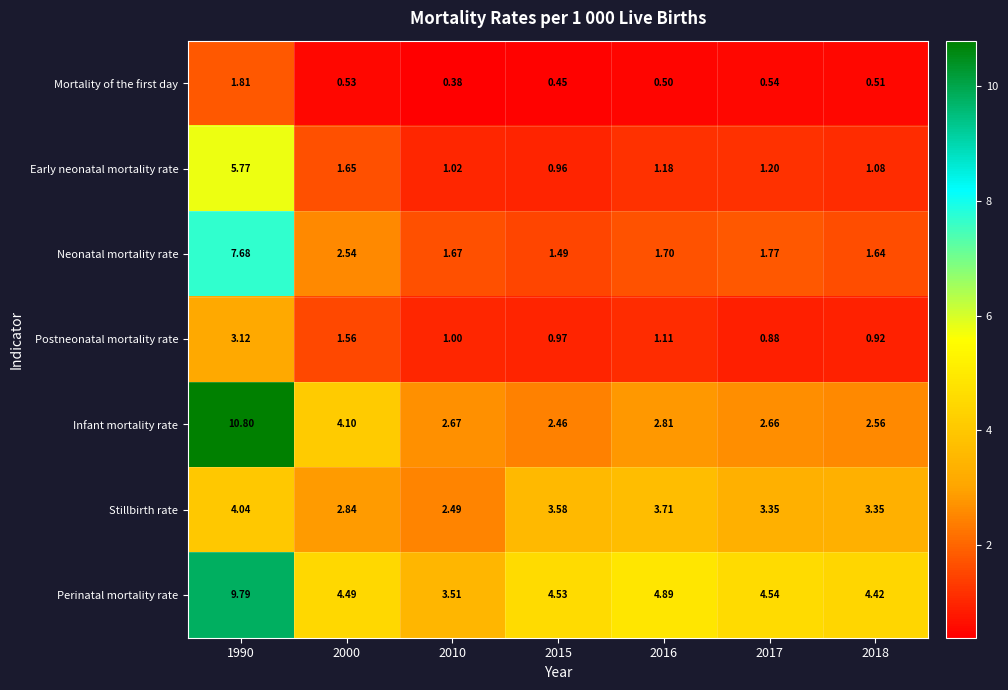

Rank the series by their maximum value, from highest to lowest.

Infant mortality rate, Perinatal mortality rate, Neonatal mortality rate, Early neonatal mortality rate, Stillbirth rate, Postneonatal mortality rate, Mortality of the first day